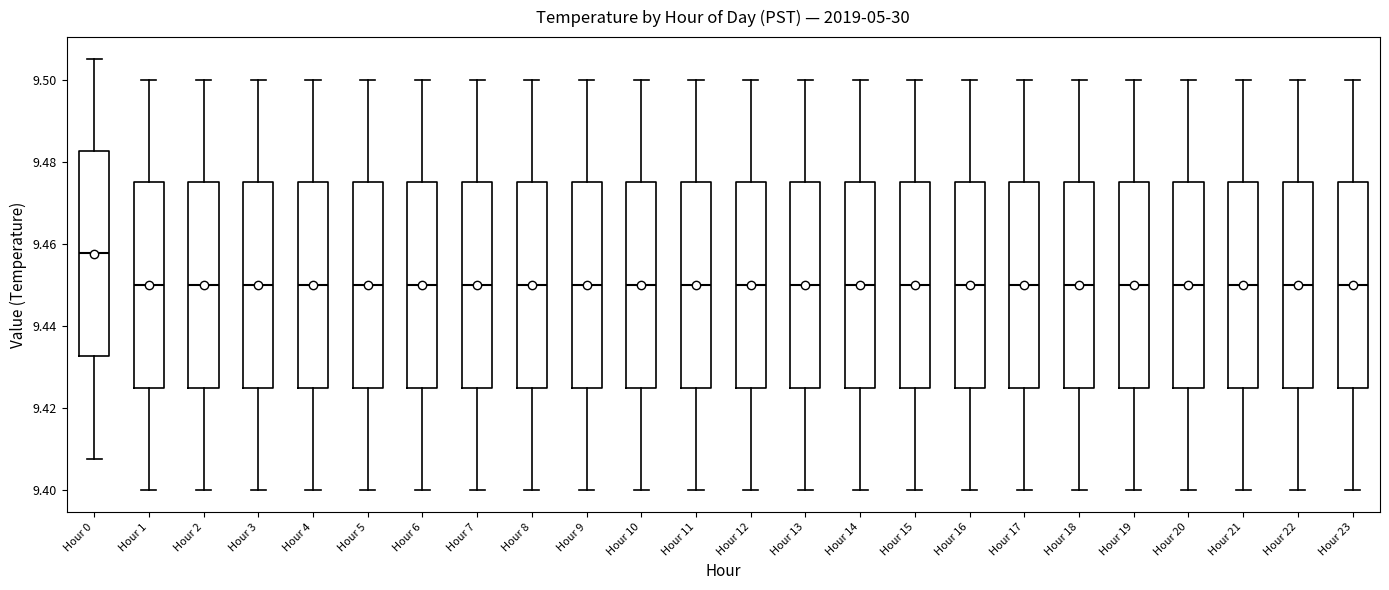

Where does the upper whisker of the box for Hour 22 end on the y-axis? The values are not printed on the chart, so give them approximately, as read against the axis.

9.500